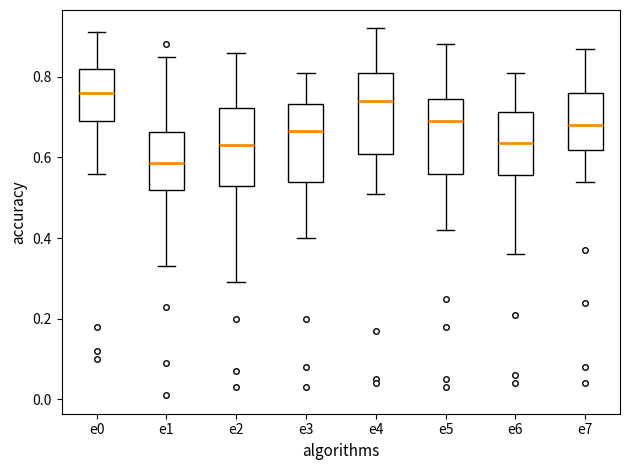

Where does the median line of the box for e2 sit on the y-axis? The values are not printed on the chart, so give them approximately, as read against the axis.

0.64